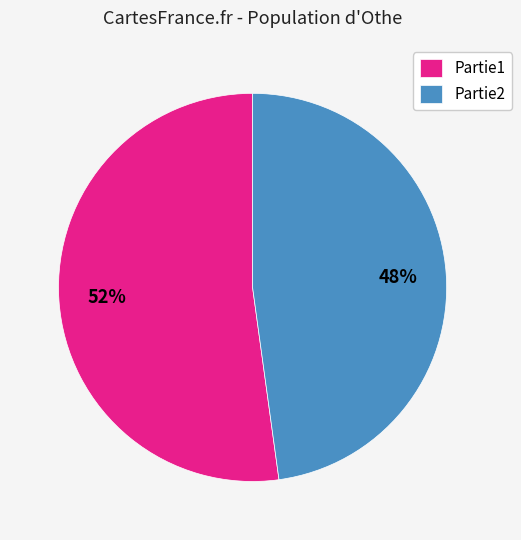

Which category has the smallest portion of the pie?

Partie2